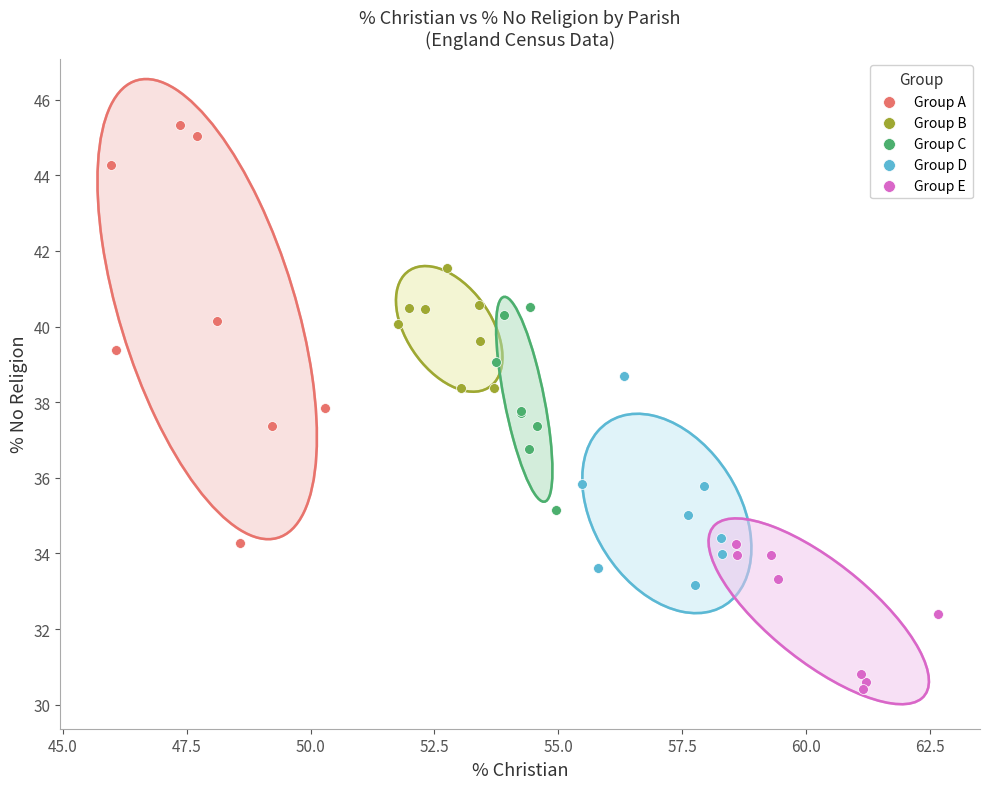

What are all the series names shown in the legend?

Group A, Group B, Group C, Group D, Group E